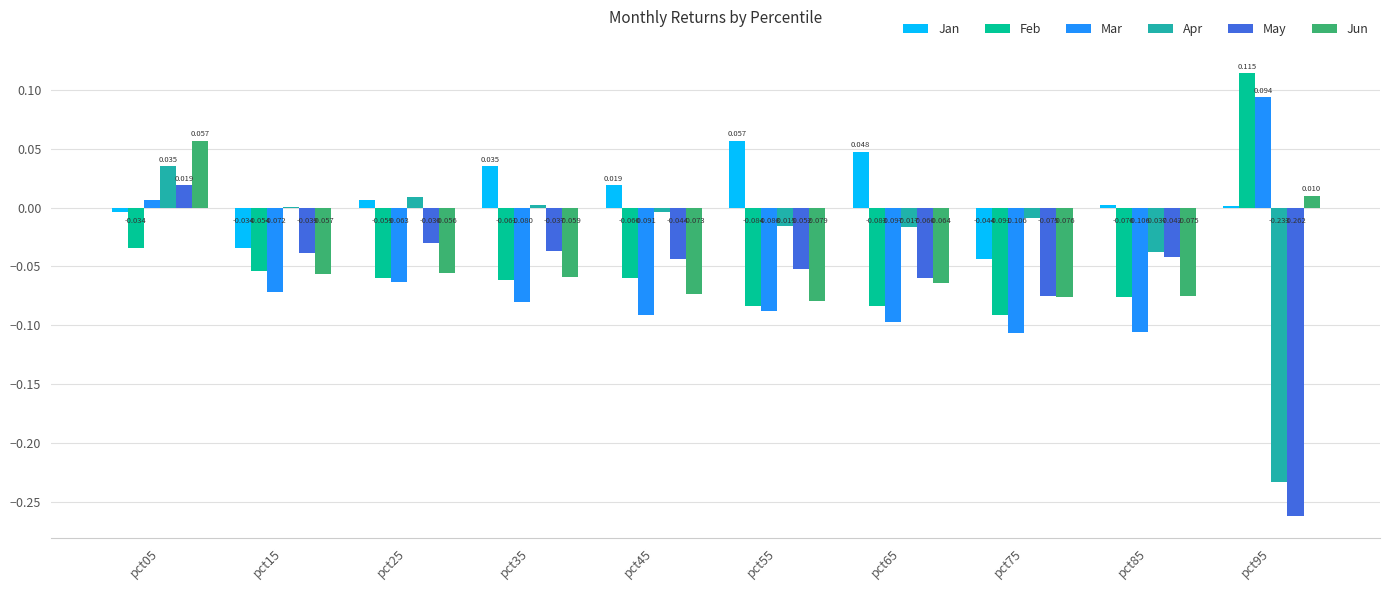

How many distinct data groups are displayed?

6